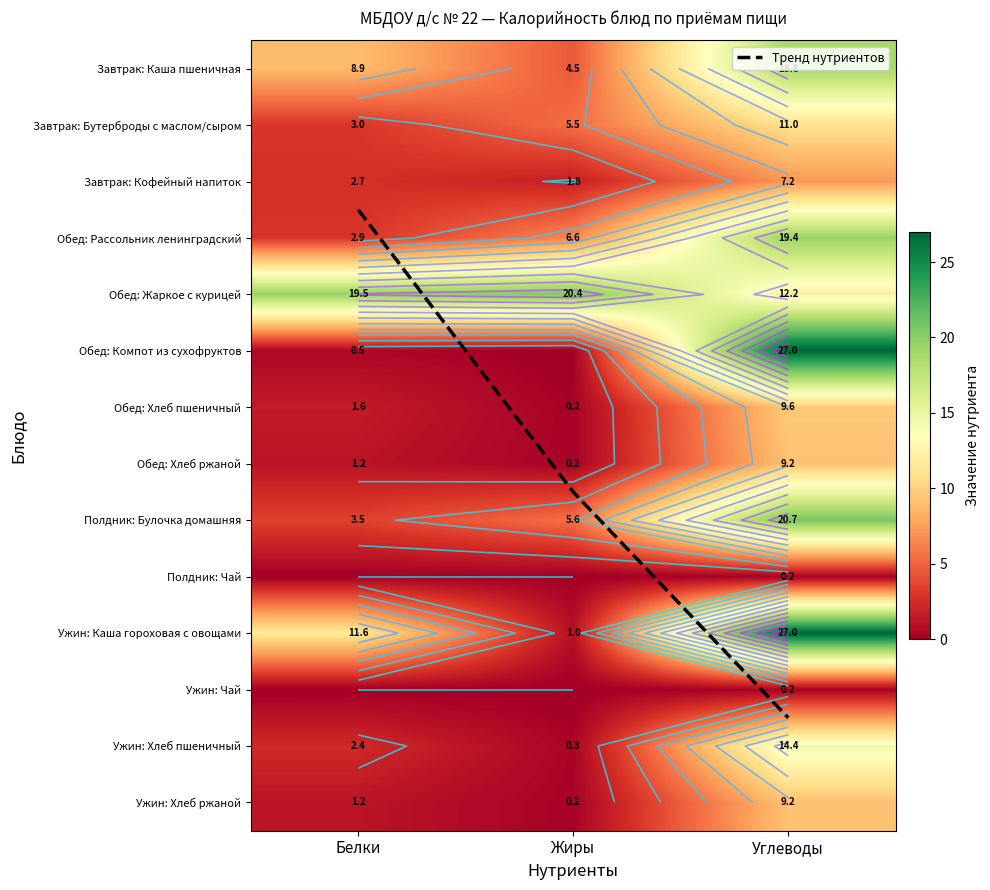

Rank the series by their maximum value, from lowest to highest.

Полдник: Чай, Ужин: Чай, Завтрак: Кофейный напиток, Обед: Хлеб ржаной, Ужин: Хлеб ржаной, Обед: Хлеб пшеничный, Завтрак: Бутерброды с маслом/сыром, Тренд нутриентов, Ужин: Хлеб пшеничный, Завтрак: Каша пшеничная, Обед: Рассольник ленинградский, Обед: Жаркое с курицей, Полдник: Булочка домашняя, Обед: Компот из сухофруктов, Ужин: Каша гороховая с овощами